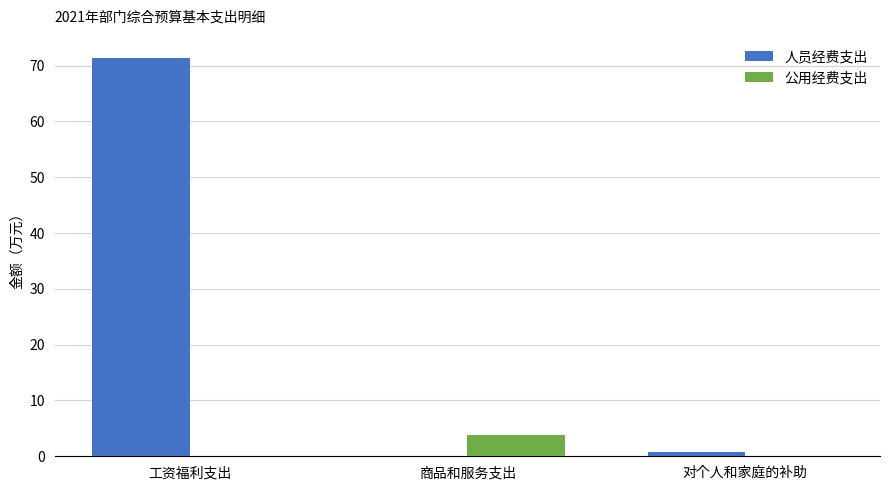

At which category does the chart reach its peak across all series?

工资福利支出